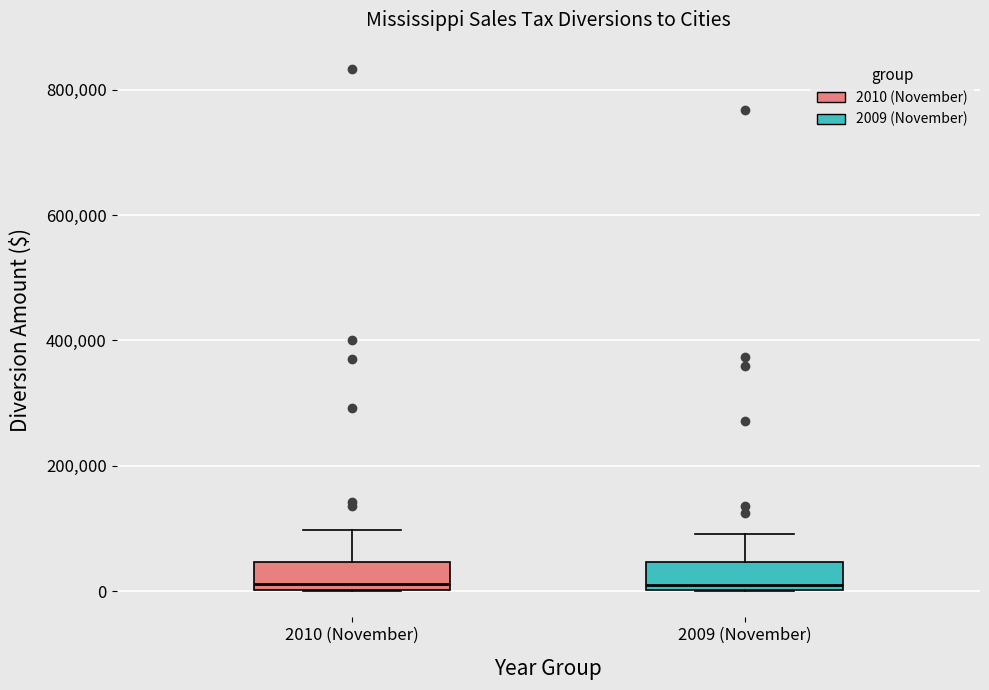

Reading left to right, transcribe this box plot: for each box, give where its median line is, the range the box spans, and where its two whiskers end, as read against the y-axis. The values are not printed on the chart, so give them approximately, as read against the axis.

2010 (November): median 20000, box 0 to 40000, whiskers 0 to 100000
2009 (November): median 20000, box 0 to 40000, whiskers 0 to 100000